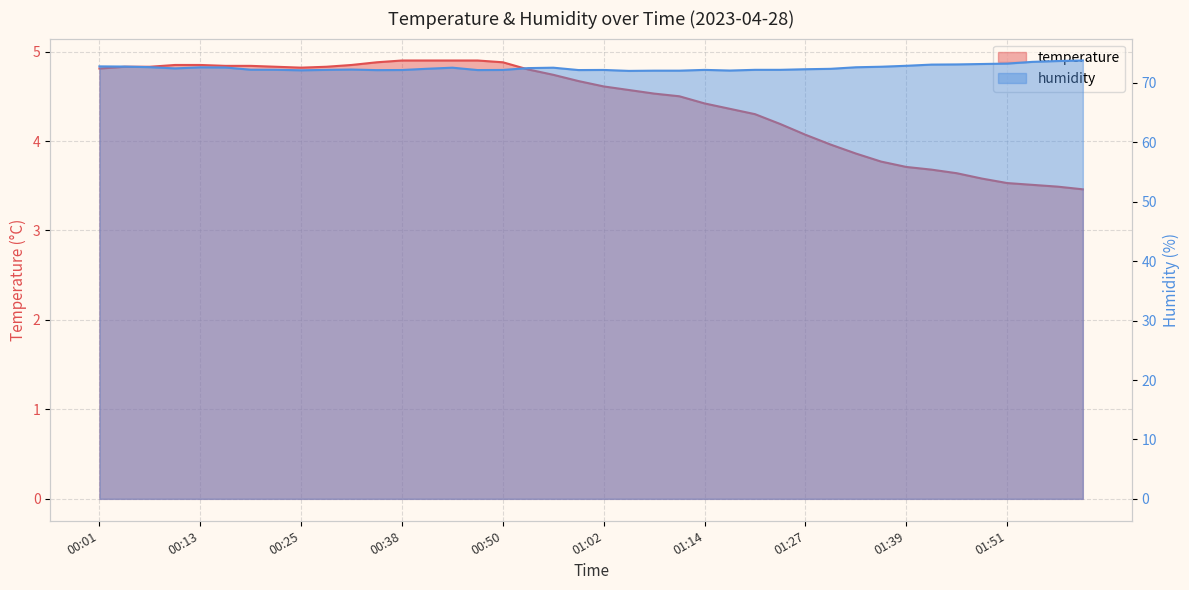

True or false: temperature has more than 1 interior local peaks.

False